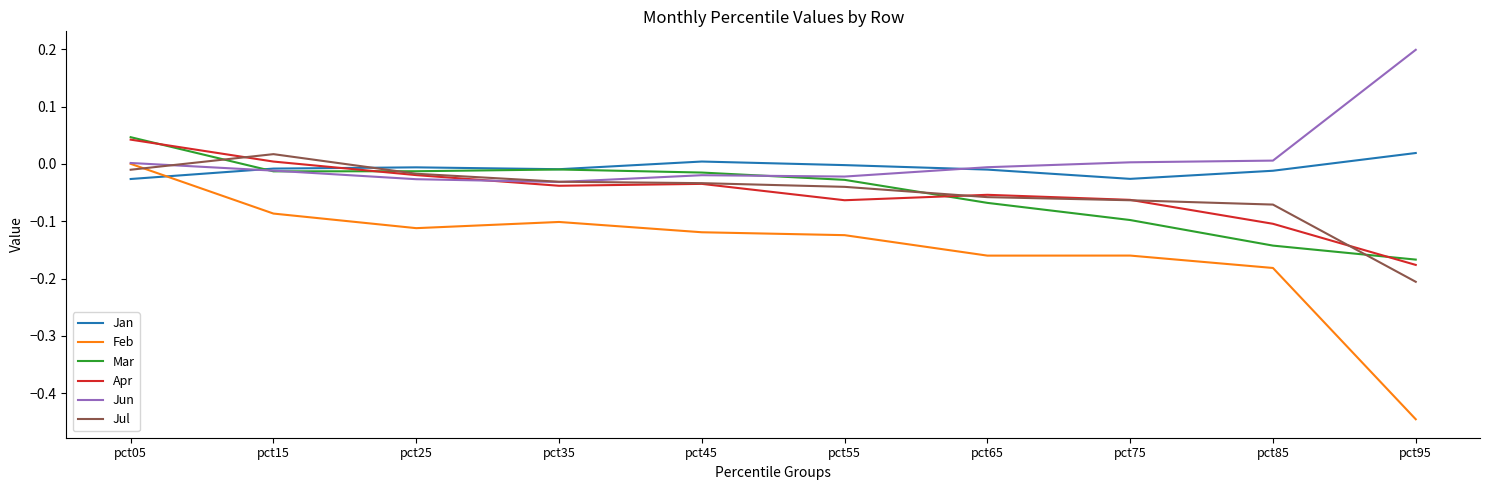

Between pct65 and pct95, which series saw the biggest shift?

Feb